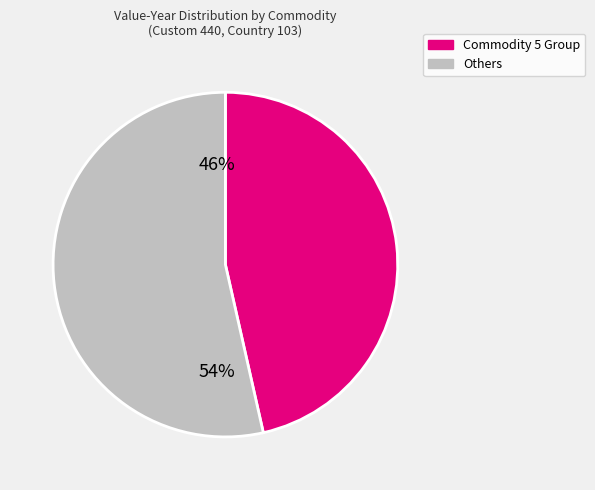

To the nearest percent, what is the average slice percentage?

50%